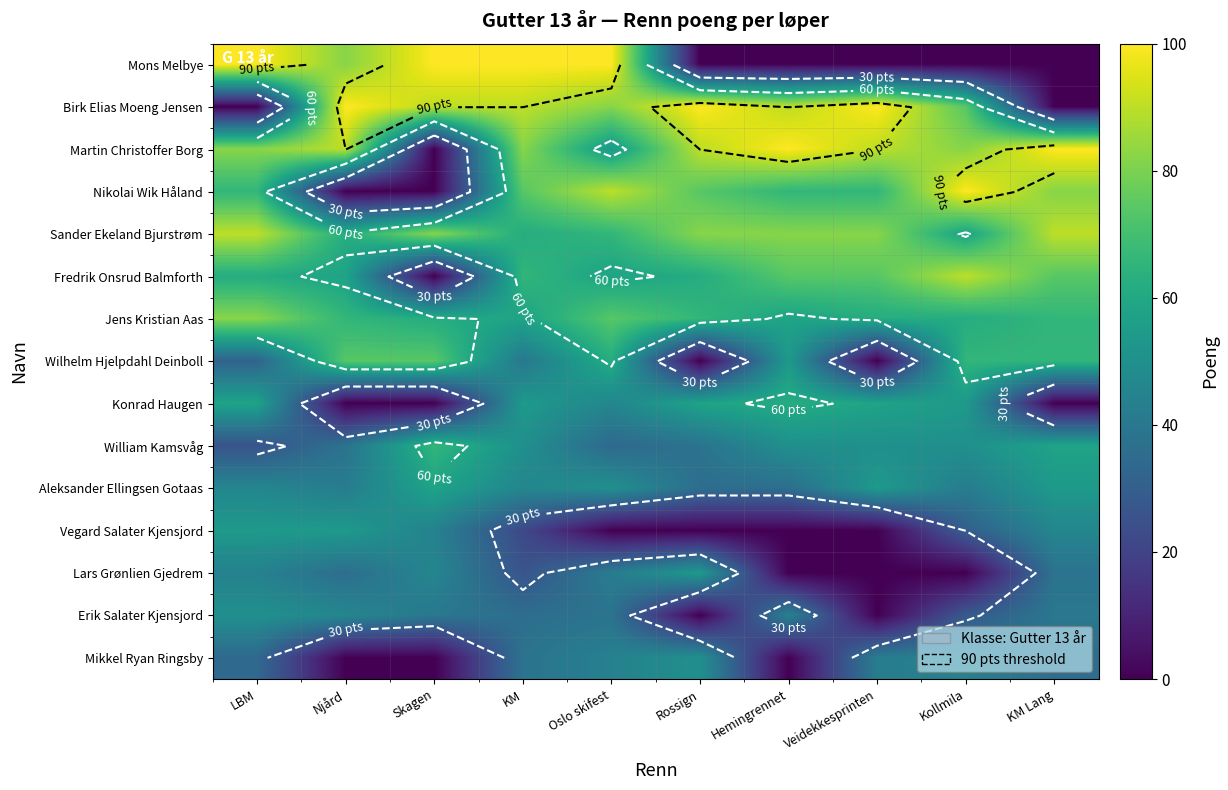

At which category does the chart reach its minimum across all series?

Rossign